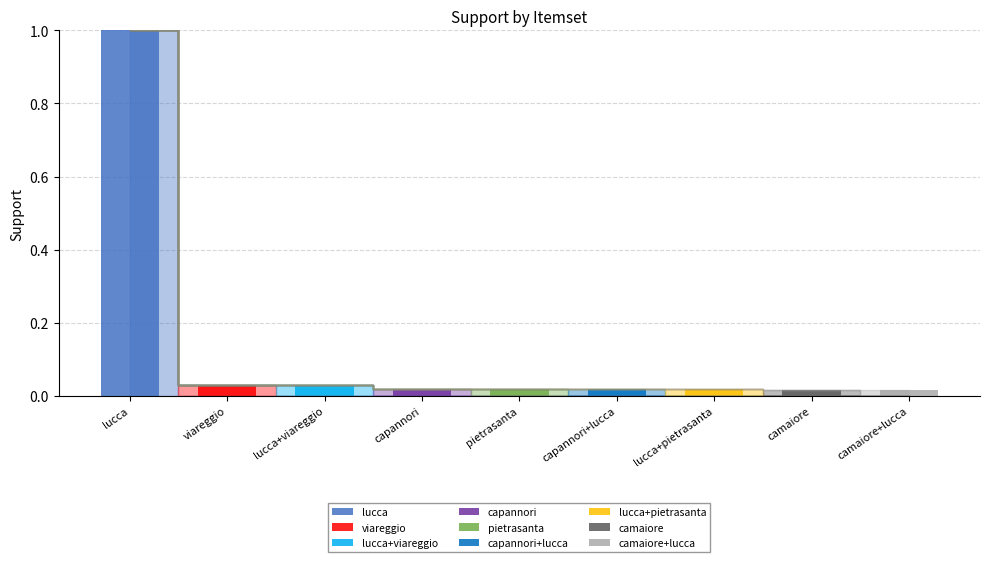

What is the maximum value for lucca?

1.0